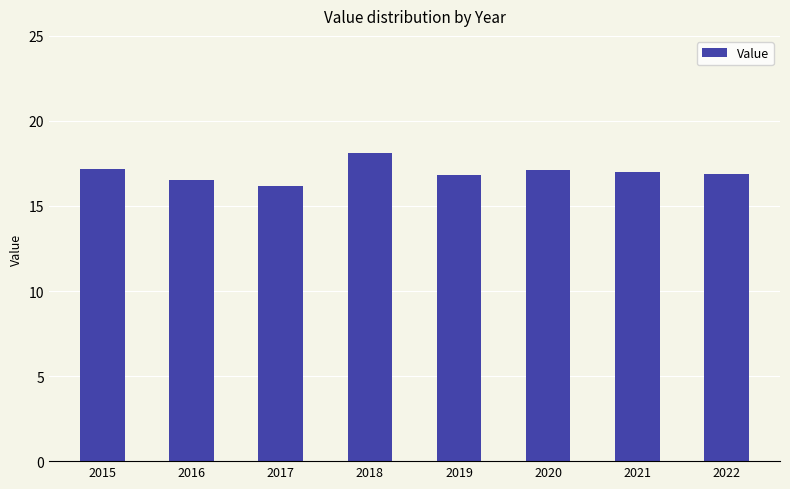

How many categories are shown in the chart?

8